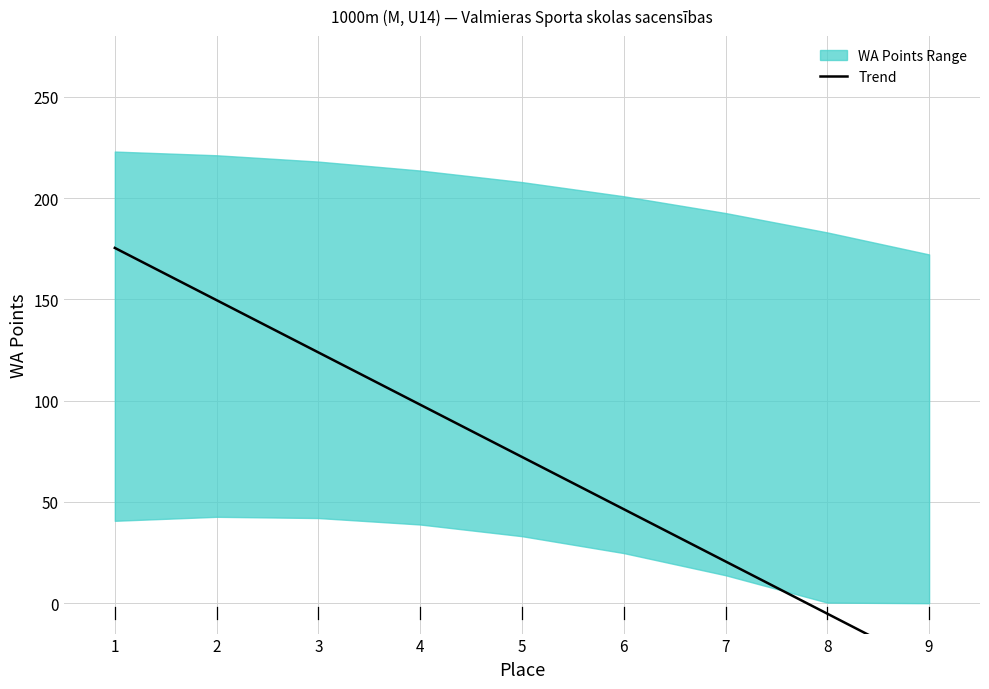

At which category does the chart reach its peak across all series?

1